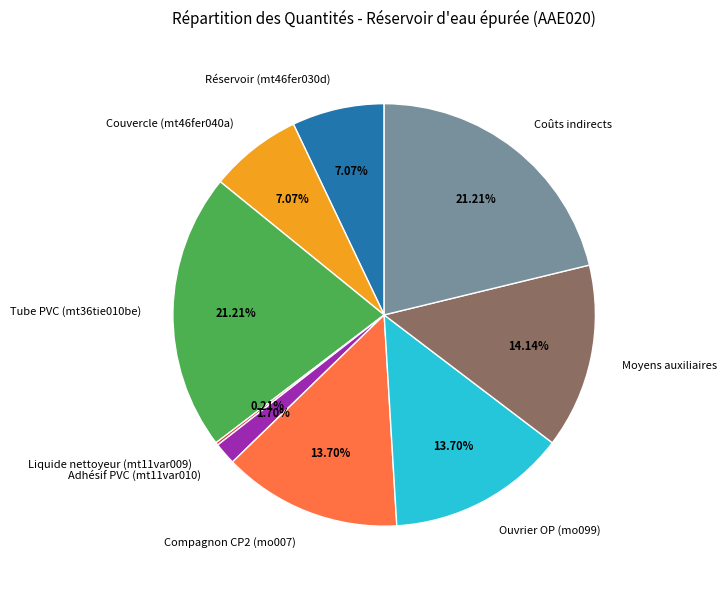

Which has a higher value, Ouvrier OP (mo099) or Réservoir (mt46fer030d)?

Ouvrier OP (mo099)